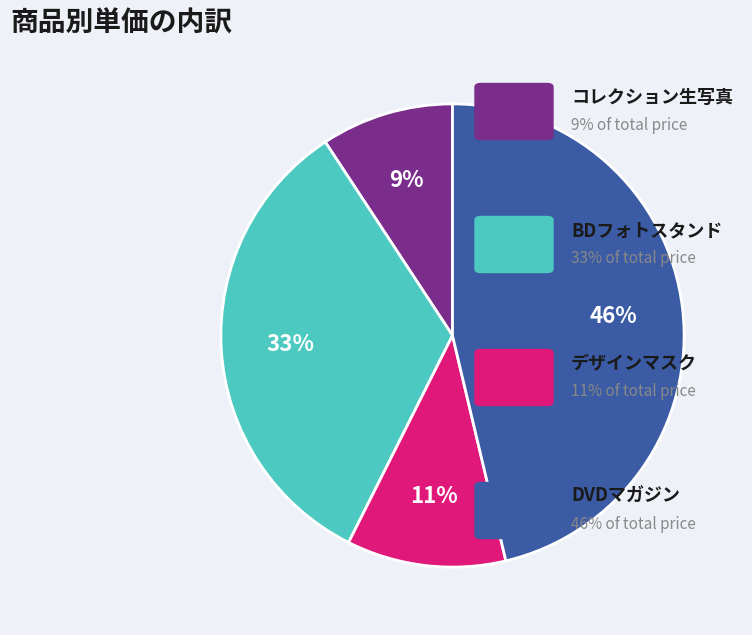

How many slices are in this pie chart?

4